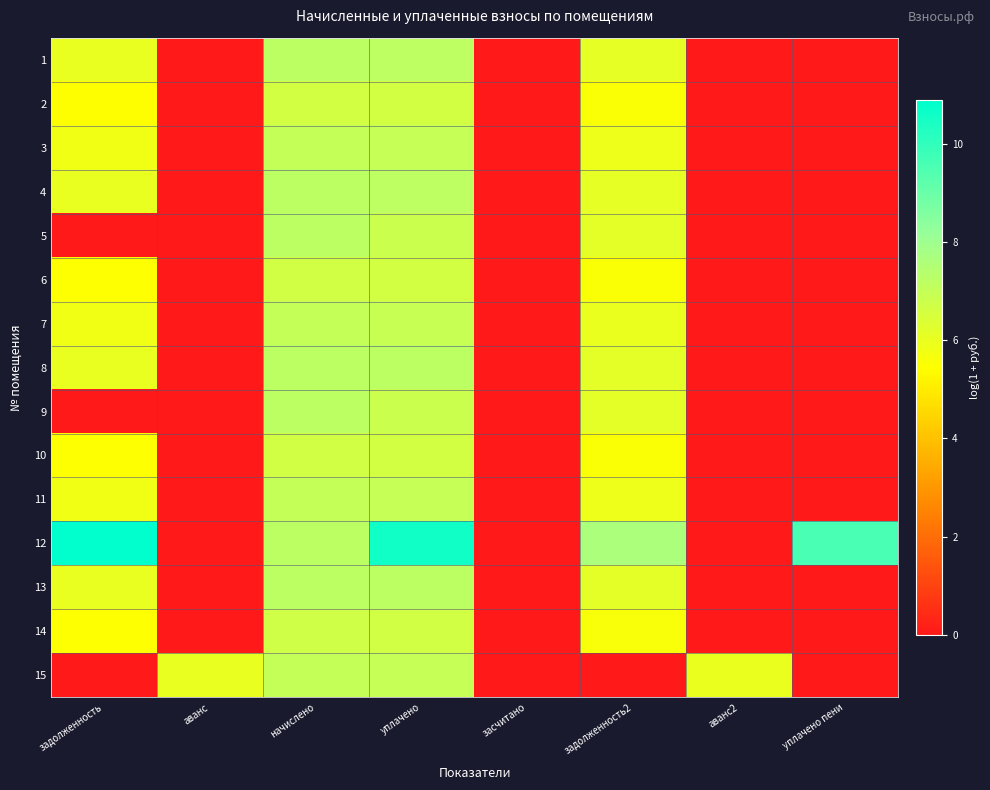

Reading left to right, transcribe all the data shown in this chart.

1: задолженность=6.0	аванс=0.0	начислено=7.2	уплачено=7.2	засчитано=0.0	задолженность2=6.1	аванс2=0.0	уплачено пени=0.0
2: задолженность=5.4	аванс=0.0	начислено=6.6	уплачено=6.6	засчитано=0.0	задолженность2=5.5	аванс2=0.0	уплачено пени=0.0
3: задолженность=5.8	аванс=0.0	начислено=7.0	уплачено=7.0	засчитано=0.0	задолженность2=5.9	аванс2=0.0	уплачено пени=0.0
4: задолженность=6.0	аванс=0.0	начислено=7.2	уплачено=7.2	засчитано=0.0	задолженность2=6.1	аванс2=0.0	уплачено пени=0.0
5: задолженность=0.0	аванс=0.0	начислено=7.2	уплачено=6.8	засчитано=0.0	задолженность2=6.1	аванс2=0.0	уплачено пени=0.0
6: задолженность=5.5	аванс=0.0	начислено=6.6	уплачено=6.6	засчитано=0.0	задолженность2=5.5	аванс2=0.0	уплачено пени=0.0
7: задолженность=5.8	аванс=0.0	начислено=7.0	уплачено=6.9	засчитано=0.0	задолженность2=6.0	аванс2=0.0	уплачено пени=0.0
8: задолженность=6.0	аванс=0.0	начислено=7.2	уплачено=7.2	засчитано=0.0	задолженность2=6.1	аванс2=0.0	уплачено пени=0.0
9: задолженность=0.0	аванс=0.0	начислено=7.2	уплачено=6.8	засчитано=0.0	задолженность2=6.1	аванс2=0.0	уплачено пени=0.0
10: задолженность=5.5	аванс=0.0	начислено=6.6	уплачено=6.6	засчитано=0.0	задолженность2=5.5	аванс2=0.0	уплачено пени=0.0
11: задолженность=5.8	аванс=0.0	начислено=7.0	уплачено=7.0	засчитано=0.0	задолженность2=5.9	аванс2=0.0	уплачено пени=0.0
12: задолженность=10.9	аванс=0.0	начислено=7.2	уплачено=10.6	засчитано=0.0	задолженность2=7.7	аванс2=0.0	уплачено пени=9.6
13: задолженность=6.0	аванс=0.0	начислено=7.2	уплачено=7.2	засчитано=0.0	задолженность2=6.1	аванс2=0.0	уплачено пени=0.0
14: задолженность=5.5	аванс=0.0	начислено=6.7	уплачено=6.6	засчитано=0.0	задолженность2=5.6	аванс2=0.0	уплачено пени=0.0
15: задолженность=0.0	аванс=6.0	начислено=7.0	уплачено=7.0	засчитано=0.0	задолженность2=0.0	аванс2=6.0	уплачено пени=0.0